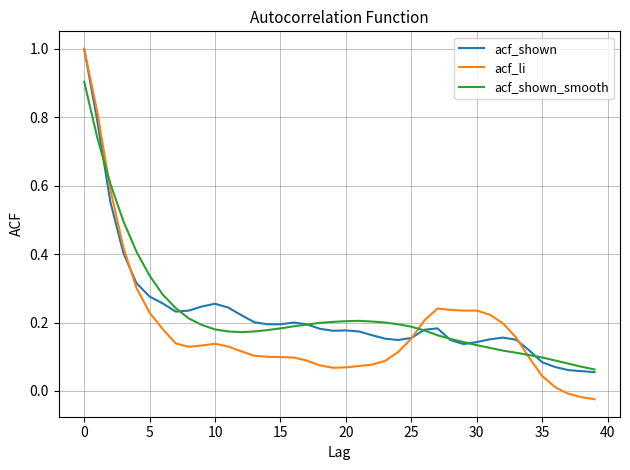

Which series has the largest range (max minus min)?

acf_li